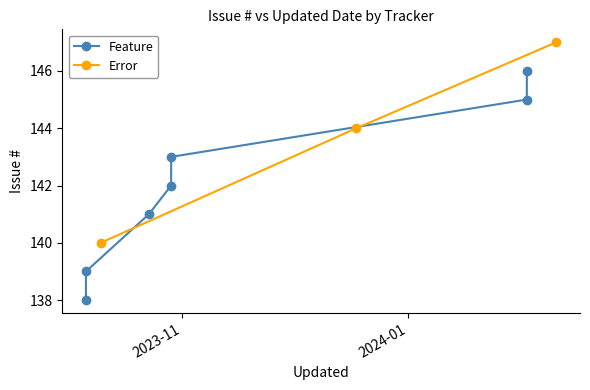

What is the maximum value for Error?

147